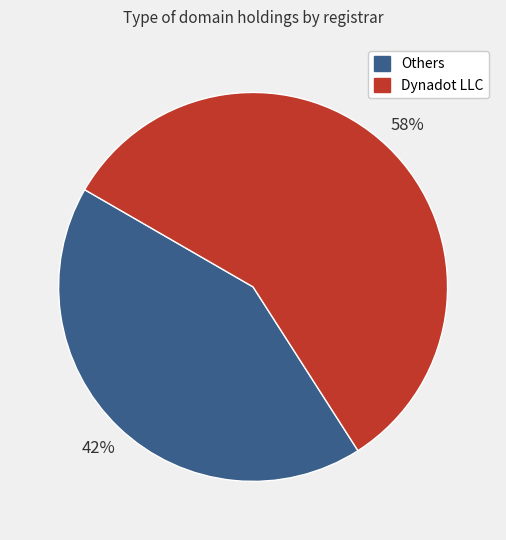

To the nearest percent, what is the average slice percentage?

50%